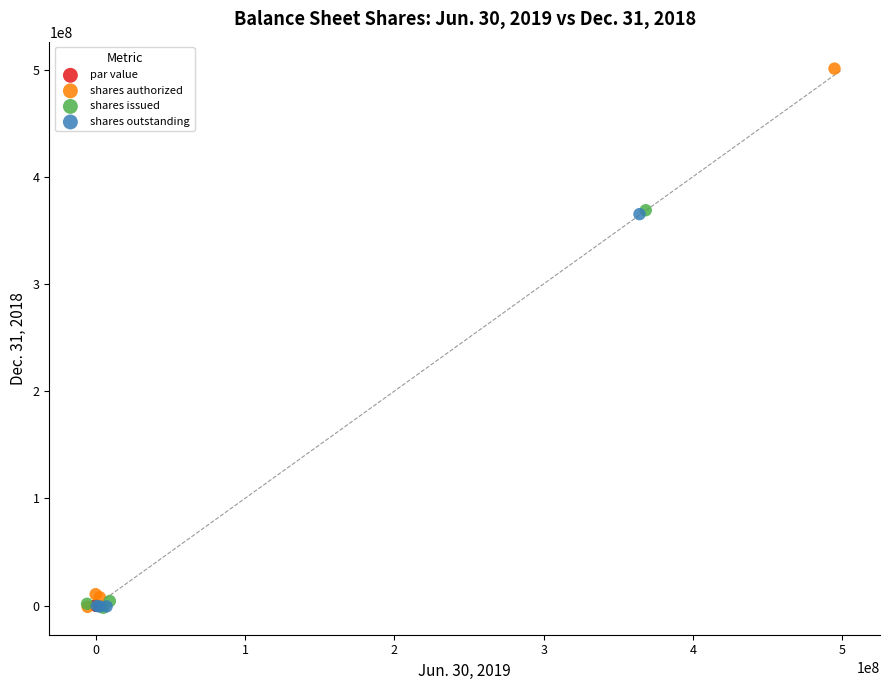

Which series has the largest Y range (max minus min)?

shares authorized